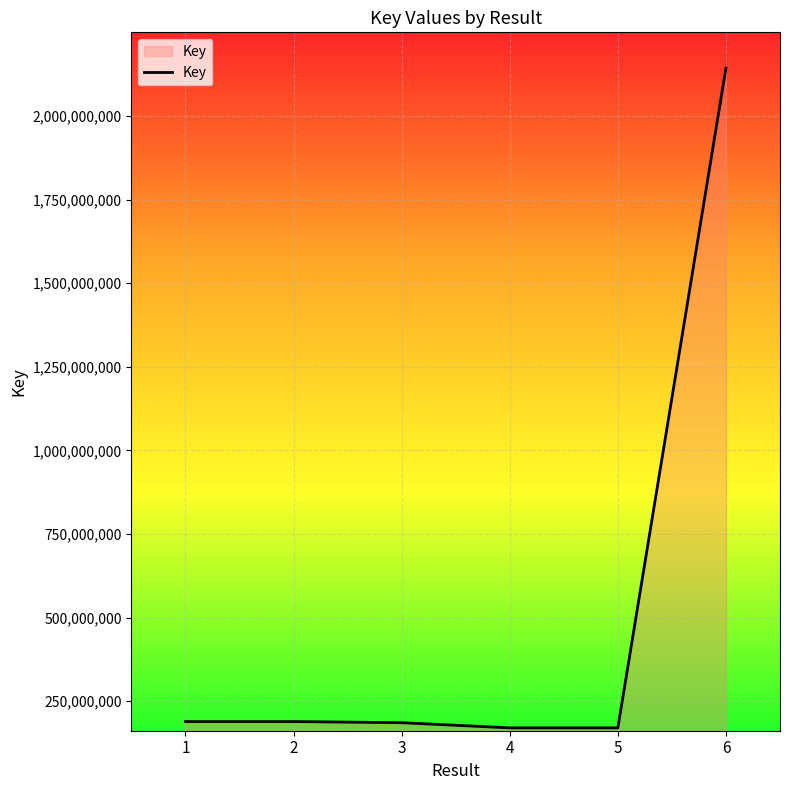

Is it true that the value at 6 is 2142603253?

True